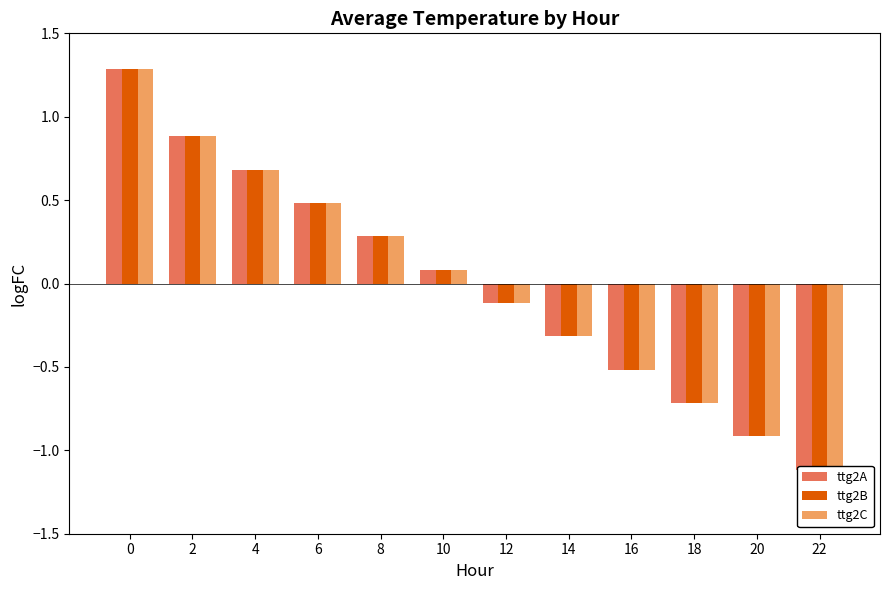

How many negative values does the ttg2B series have?

6